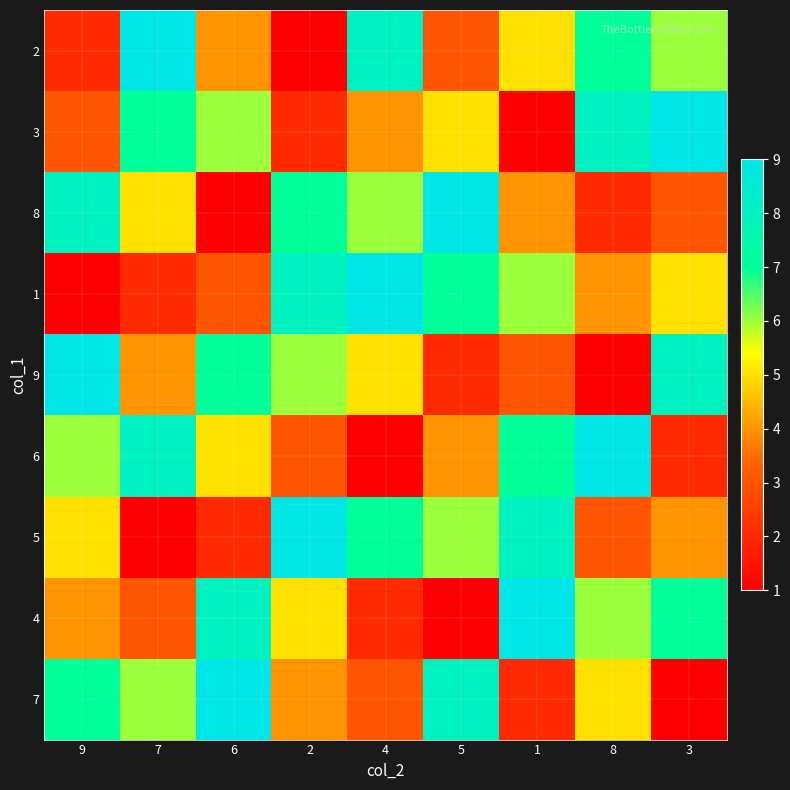

Count the number of data series in this chart.

9